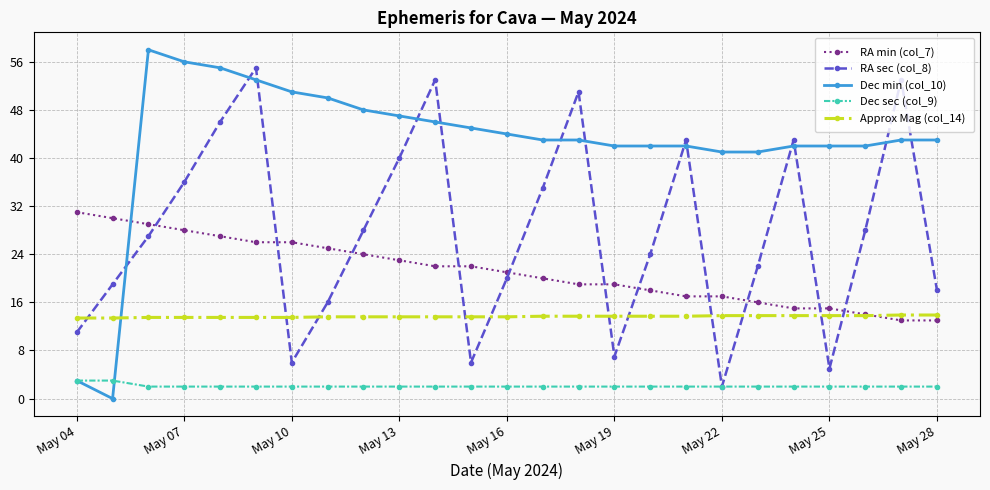

At how many categories does at least one series exceed 8?

25